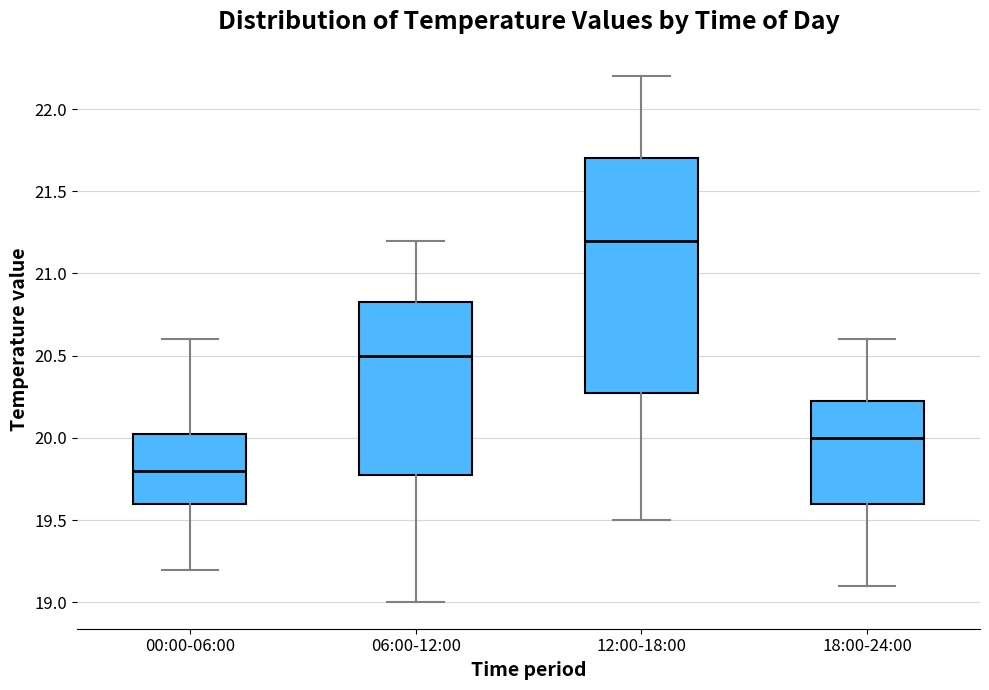

Which box is the tallest, from its lower edge to its upper edge?

12:00-18:00